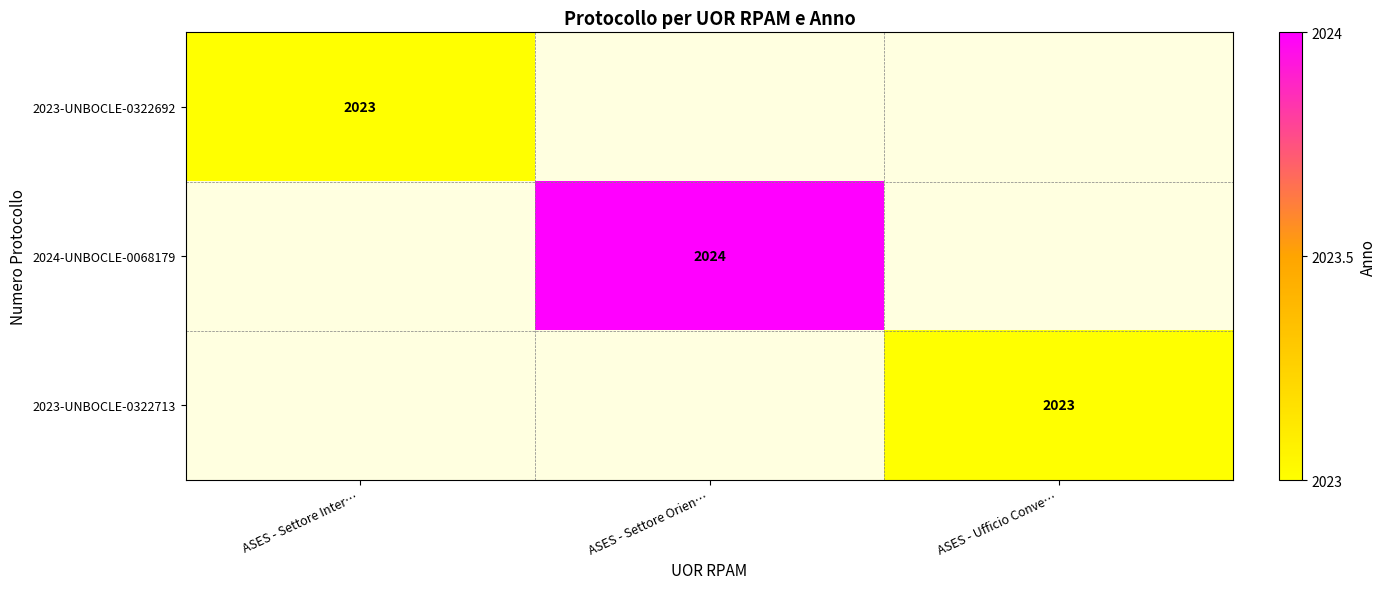

Is it true that 2023-UNBOCLE-0322713 equals 2023 at ASES - Ufficio Conve…?

True